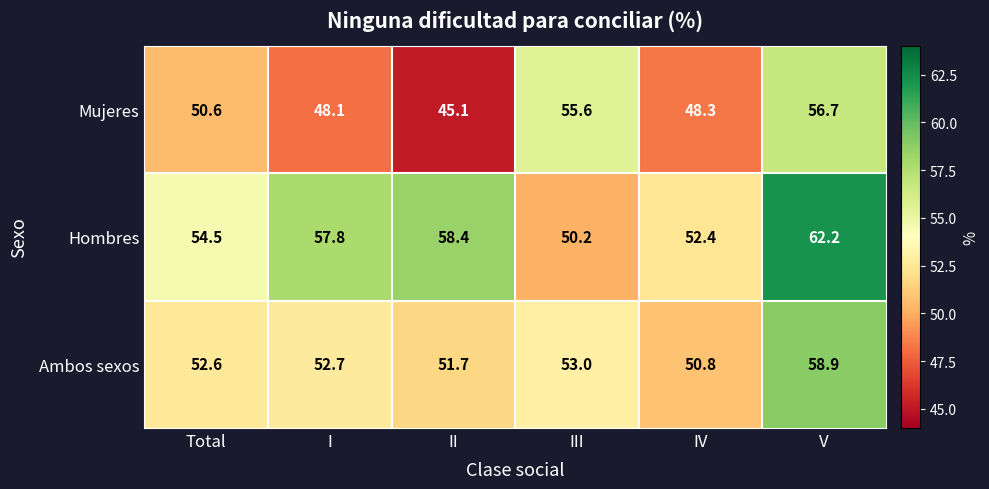

Reading left to right, what are all the values shown in this chart?

Mujeres: Total=50.6	I=48.1	II=45.1	III=55.6	IV=48.3	V=56.7
Hombres: Total=54.5	I=57.8	II=58.4	III=50.2	IV=52.4	V=62.2
Ambos sexos: Total=52.6	I=52.7	II=51.7	III=53.0	IV=50.8	V=58.9